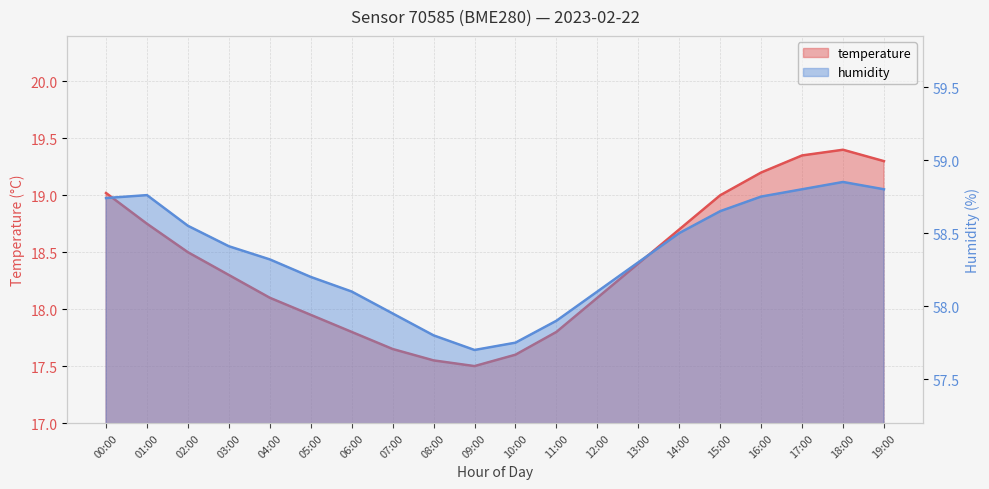

Between 08:00 and 09:00, which series saw the biggest shift?

humidity